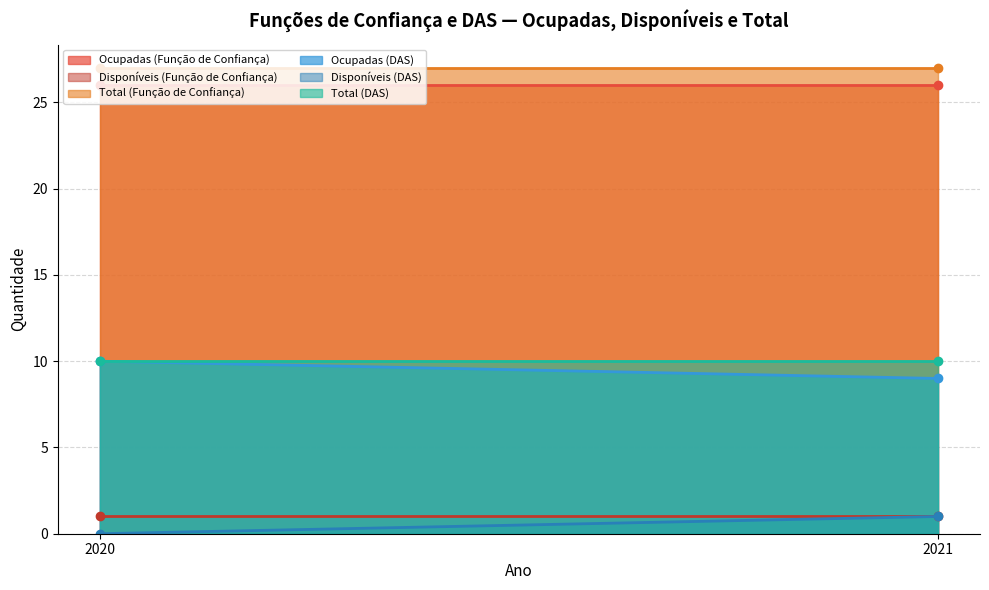

Reading left to right, extract all data points from this chart.

Ocupadas (Função de Confiança): 26	26
Disponíveis (Função de Confiança): 1	1
Total (Função de Confiança): 27	27
Ocupadas (DAS): 10	9
Disponíveis (DAS): 0	1
Total (DAS): 10	10